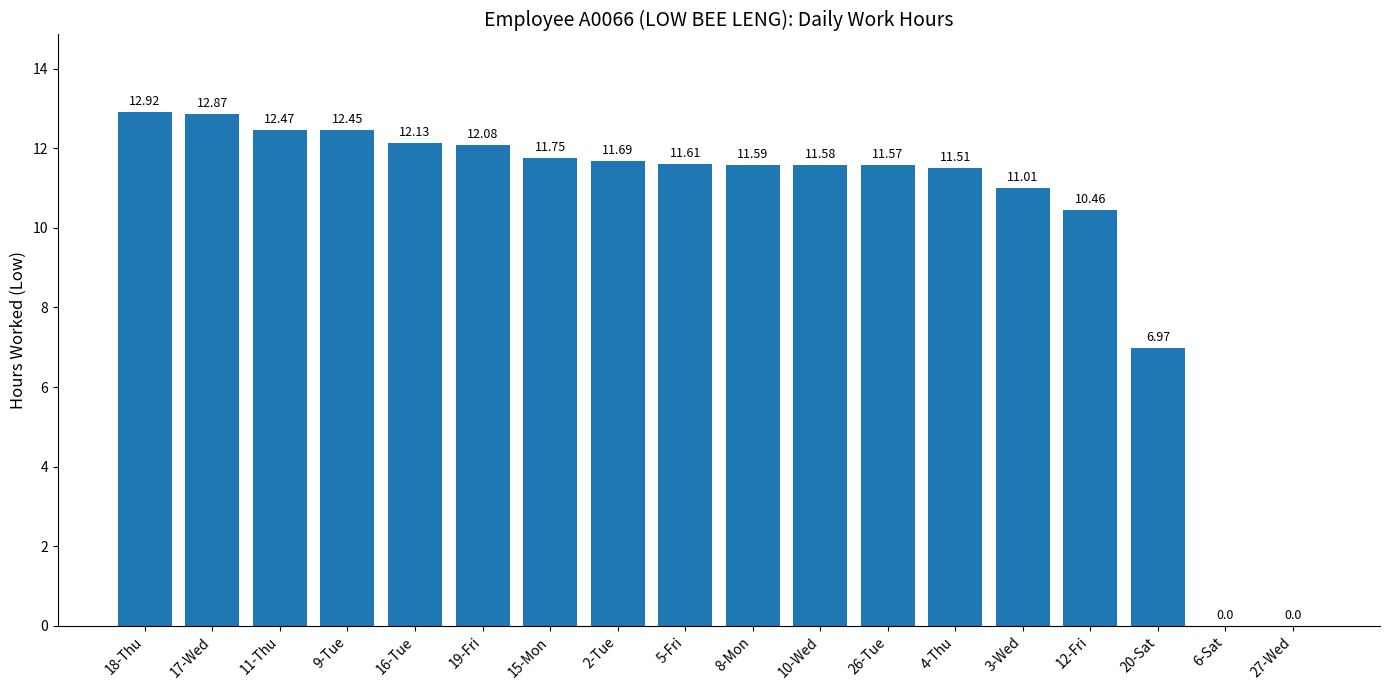

What is the change in value from 19-Fri to 12-Fri?

-1.6